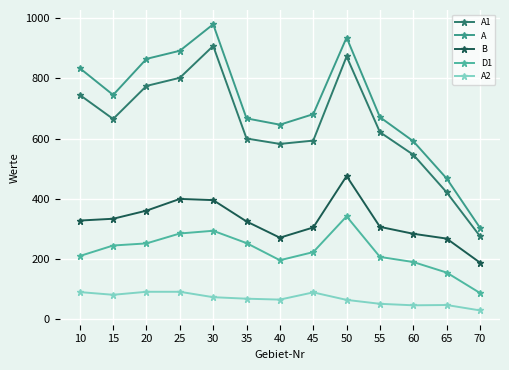

What is the spread (max minus min) of values at 40?

582